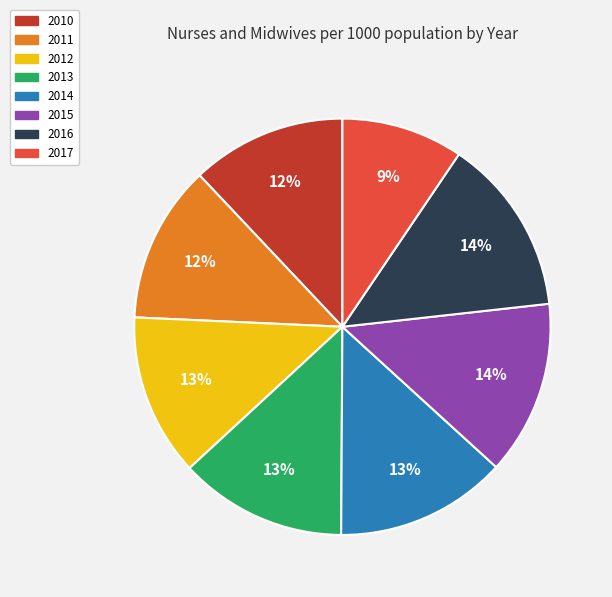

To the nearest percent, what is the combined percentage of 2012 and 2013?

26%